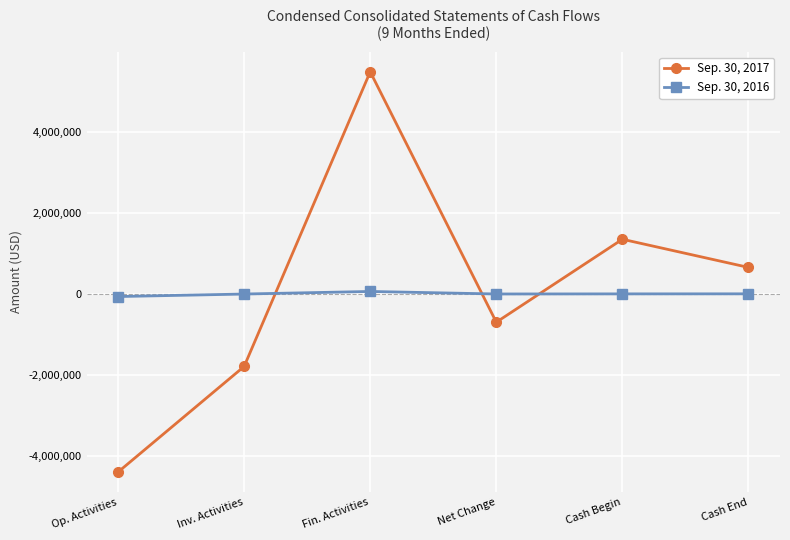

What is the value of the Sep. 30, 2017 point at the 3rd from the left?

5480040